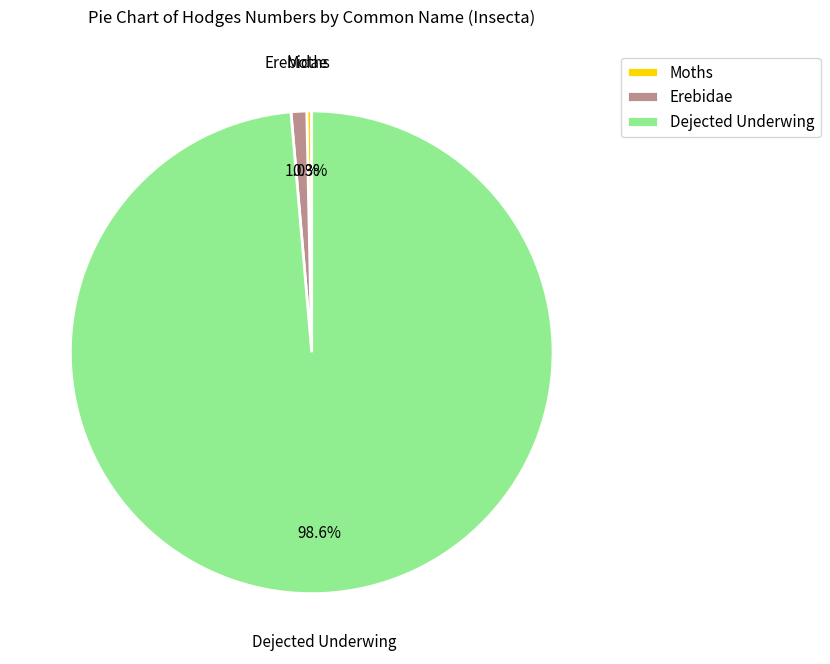

Between Erebidae and Dejected Underwing, which is larger?

Dejected Underwing